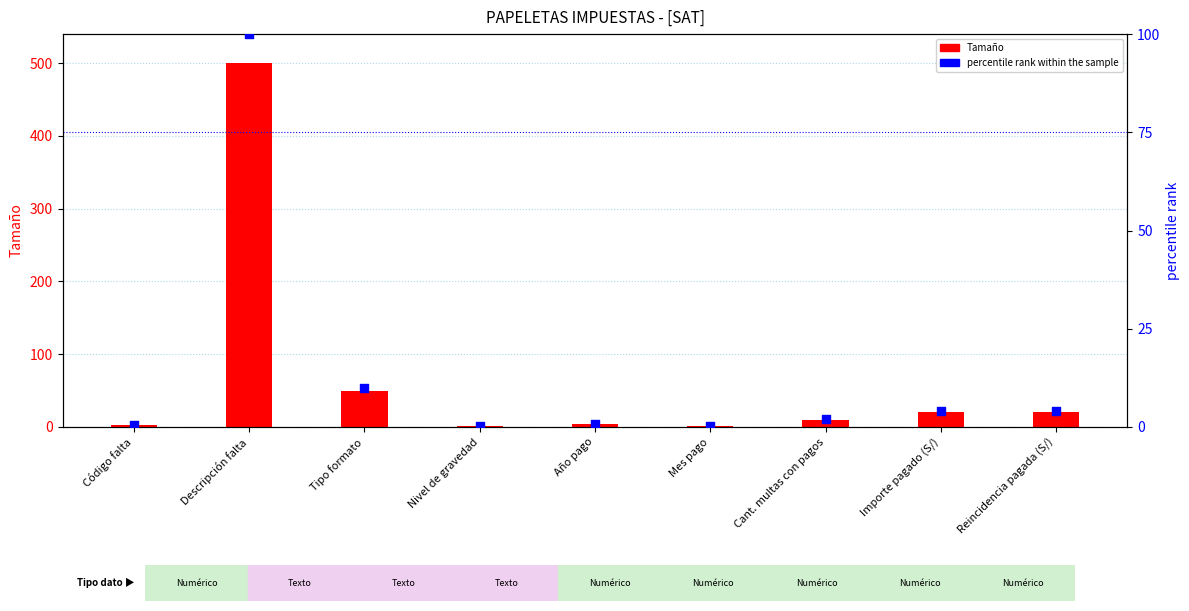

What is the total value across all series at Nivel de gravedad?

1.2